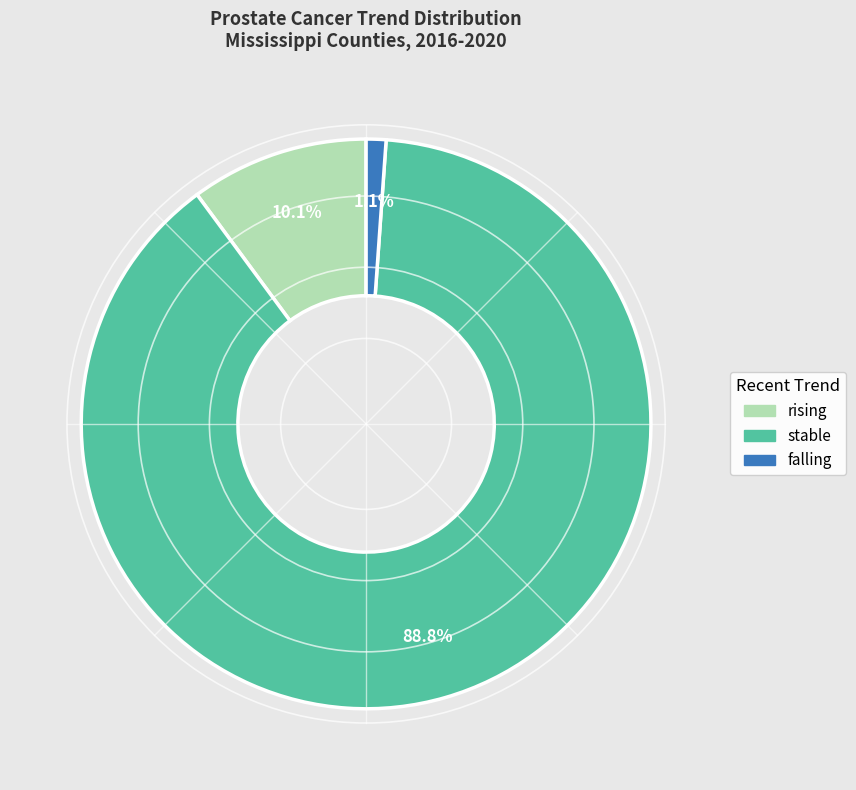

To the nearest percent, what is the difference between the largest and smallest slice percentages?

88%